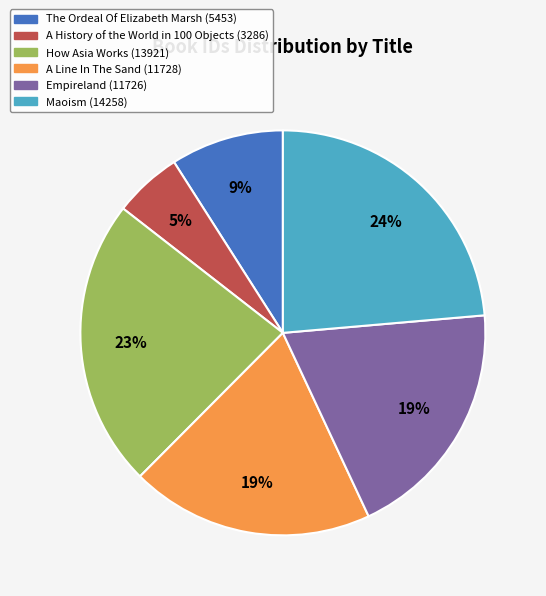

Does The Ordeal Of Elizabeth Marsh account for over 50% of the chart?

No